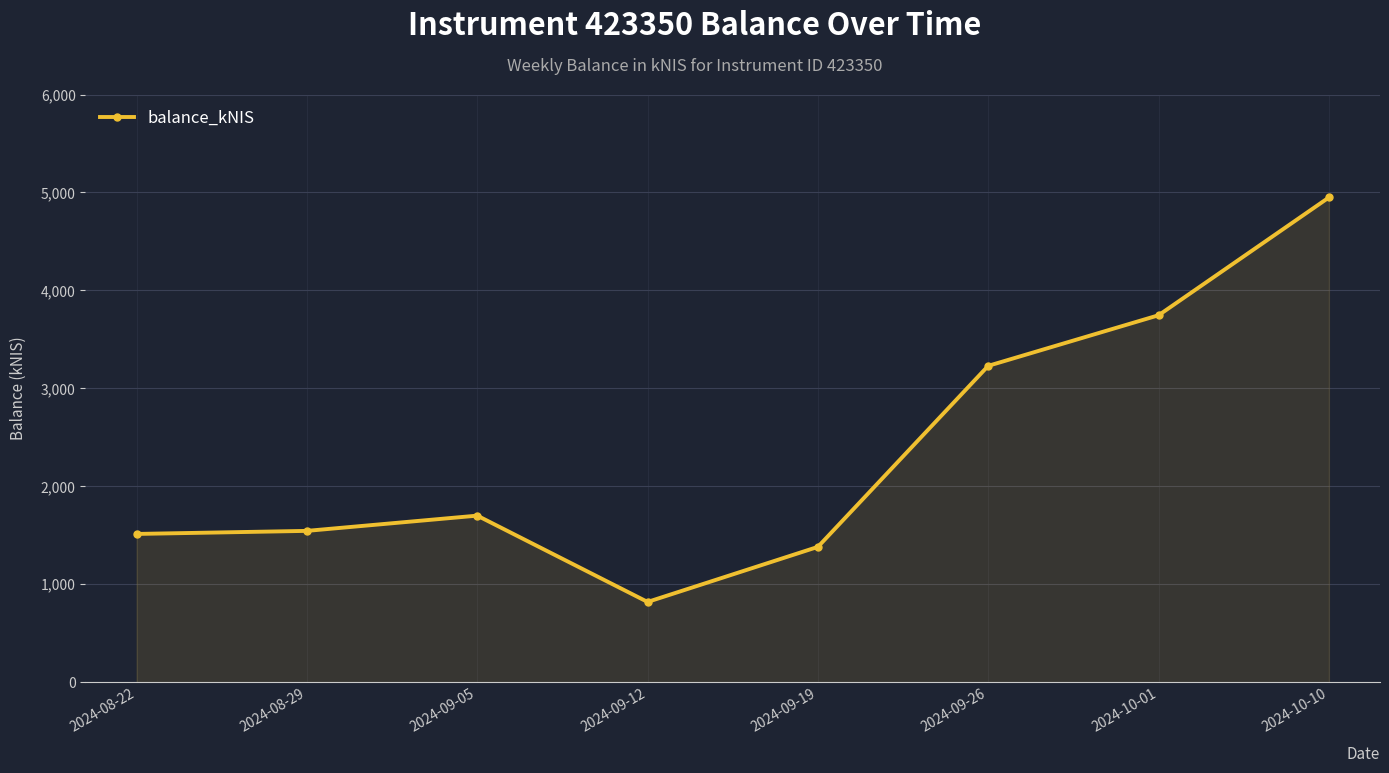

What is the average value?

2360.7